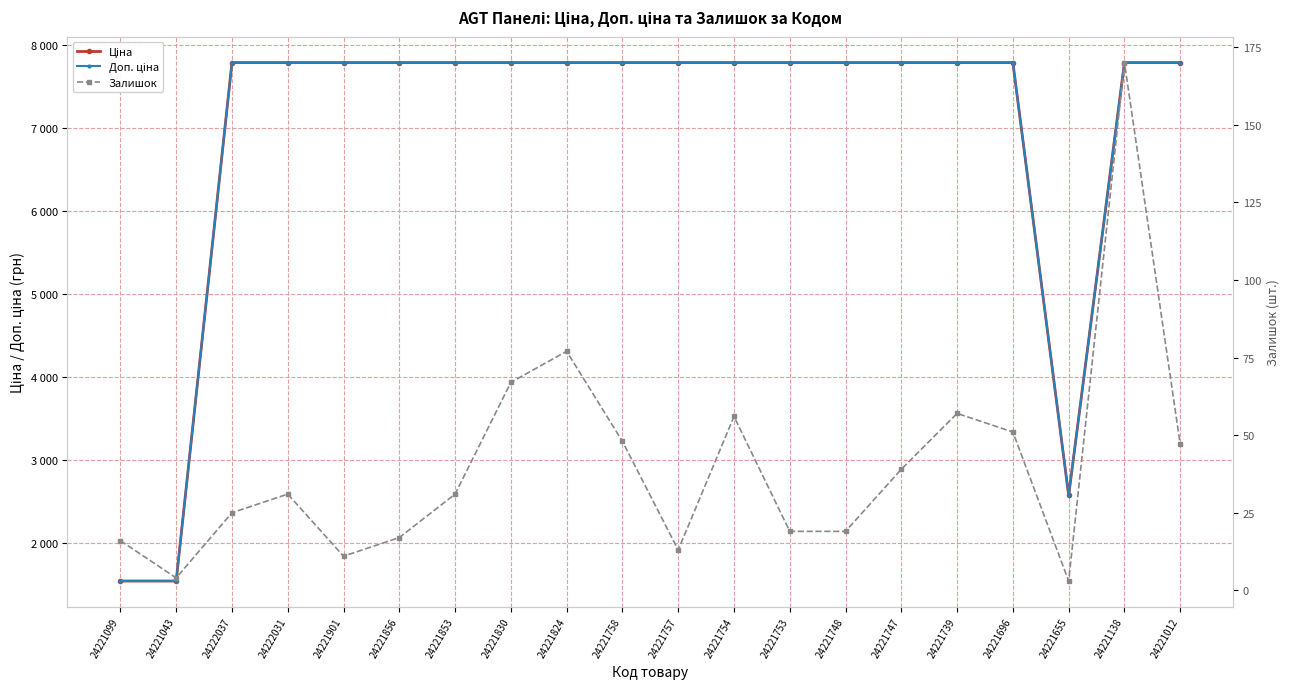

True or false: Залишок and Доп. ціна intersect in this chart.

False